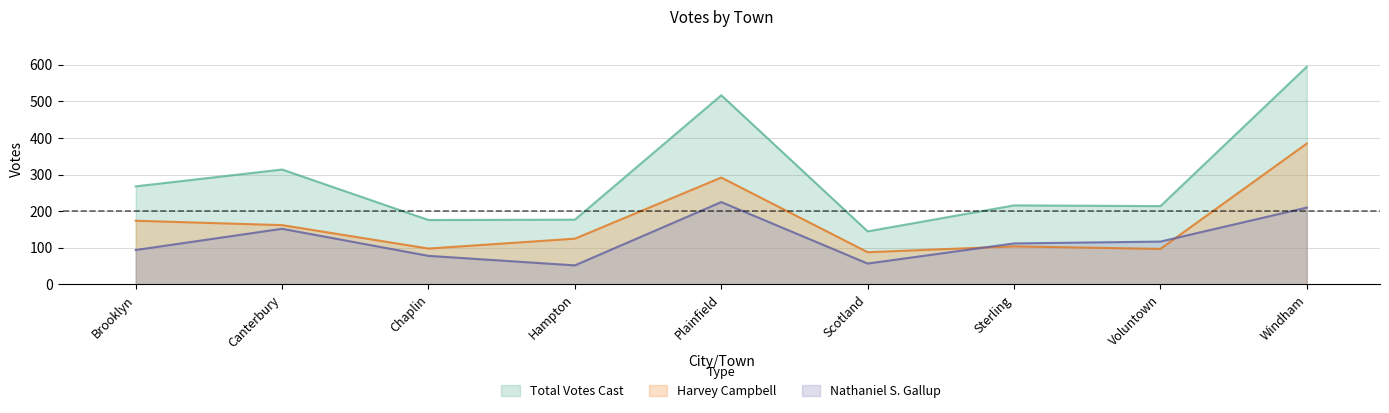

What is the total value across all series at Chaplin?

352